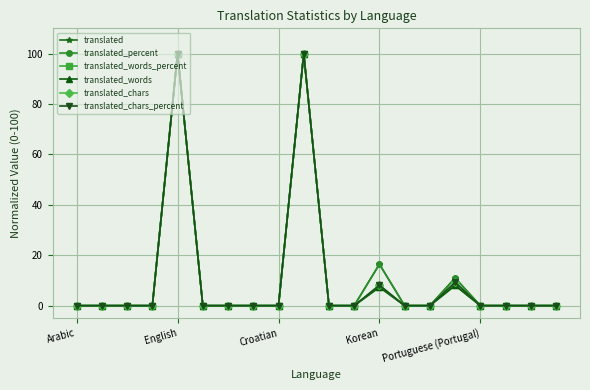

Does the chart have visible grid lines?

Yes